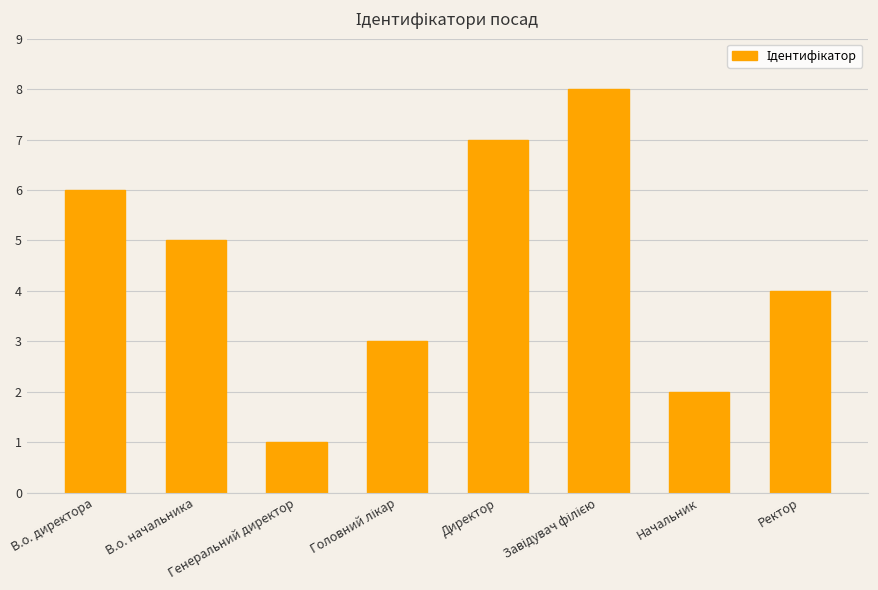

What is the difference between the maximum and minimum values?

7